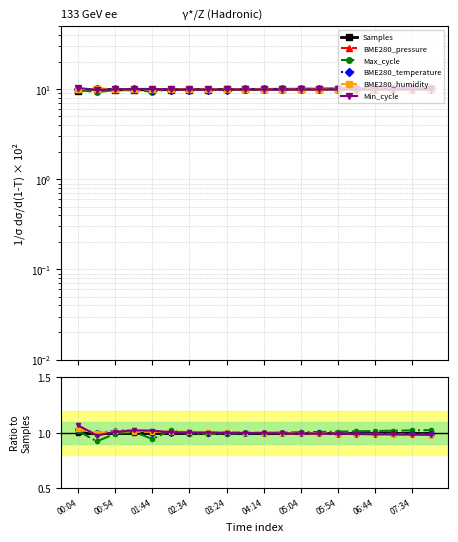

What are all the series names shown in the legend?

Samples, BME280_pressure, Max_cycle, BME280_temperature, BME280_humidity, Min_cycle